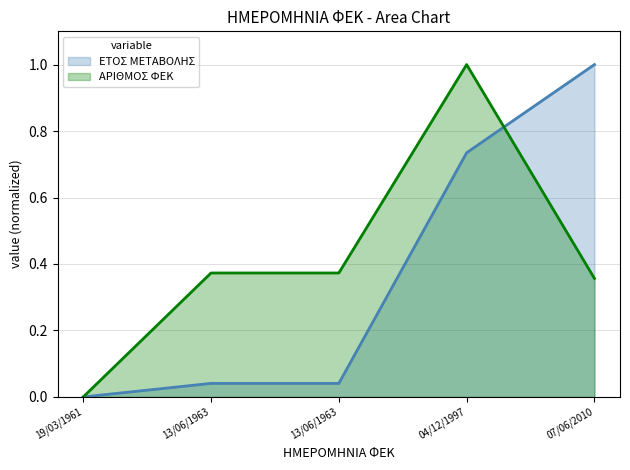

Reading left to right, what are all the values shown in this chart?

ΕΤΟΣ ΜΕΤΑΒΟΛΗΣ: 19/03/1961=0.0	13/06/1963=0.0	13/06/1963=0.0	04/12/1997=0.7	07/06/2010=1.0
ΑΡΙΘΜΟΣ ΦΕΚ: 19/03/1961=0.0	13/06/1963=0.4	13/06/1963=0.4	04/12/1997=1.0	07/06/2010=0.4